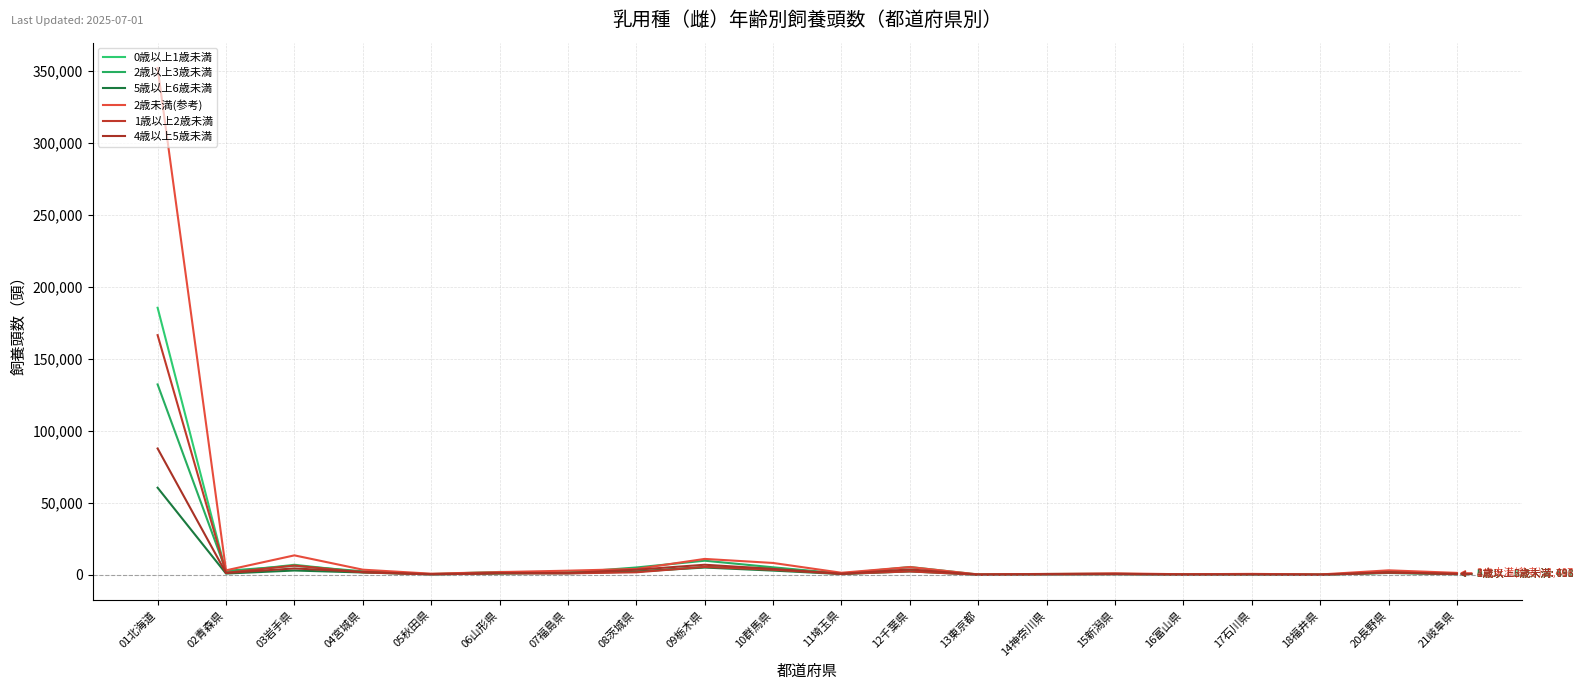

At which label does 0歳以上1歳未満 first exceed 1580?

01北海道